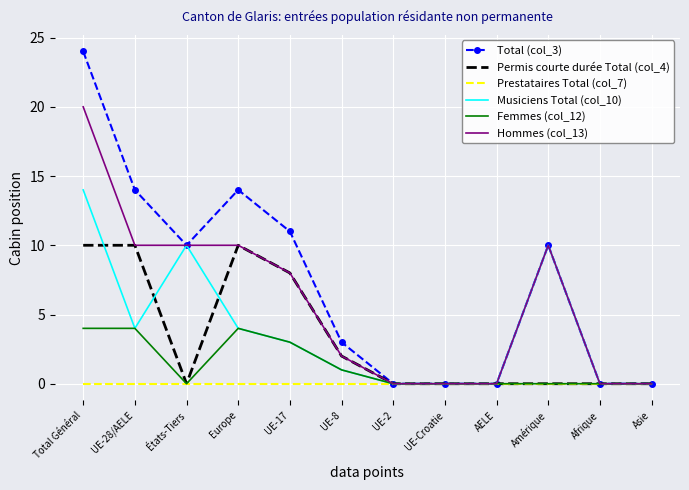

What is the sum of all Total (col_3) values?

86